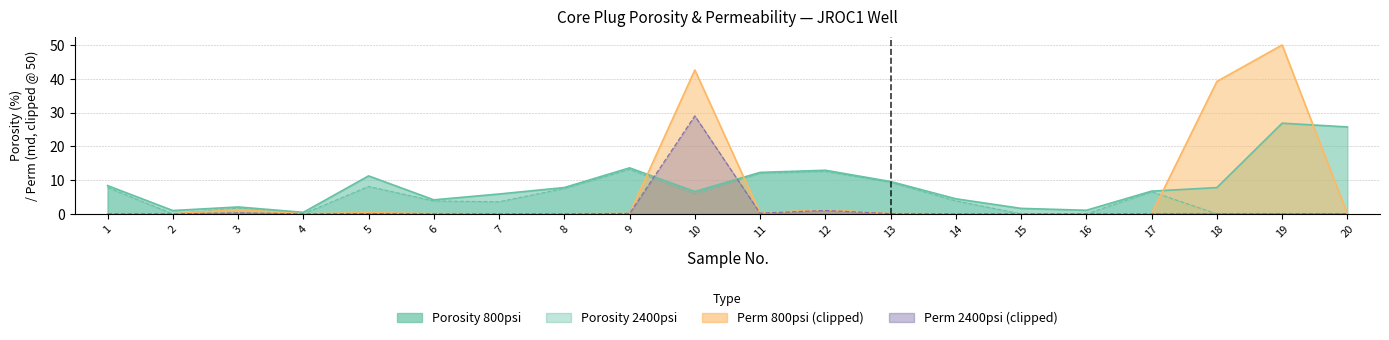

At 18, list the series in order from largest to smallest.

Porosity 800psi, Porosity 2400psi, Perm 2400psi